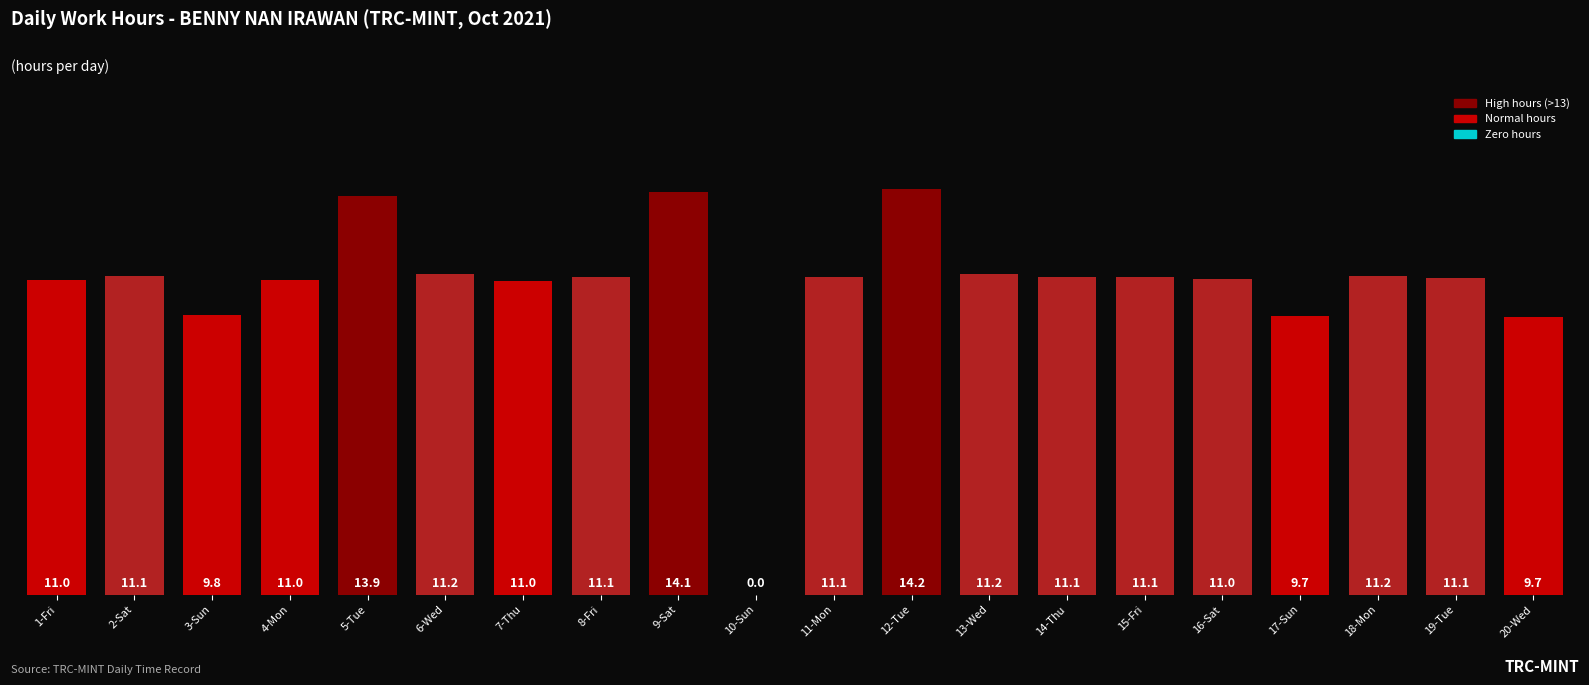

Which label corresponds to the largest value in the chart?

12-Tue